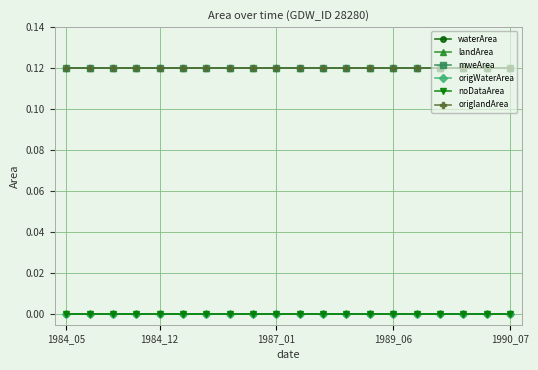

List the series in order of their peak value, highest first.

landArea, mweArea, origlandArea, waterArea, origWaterArea, noDataArea